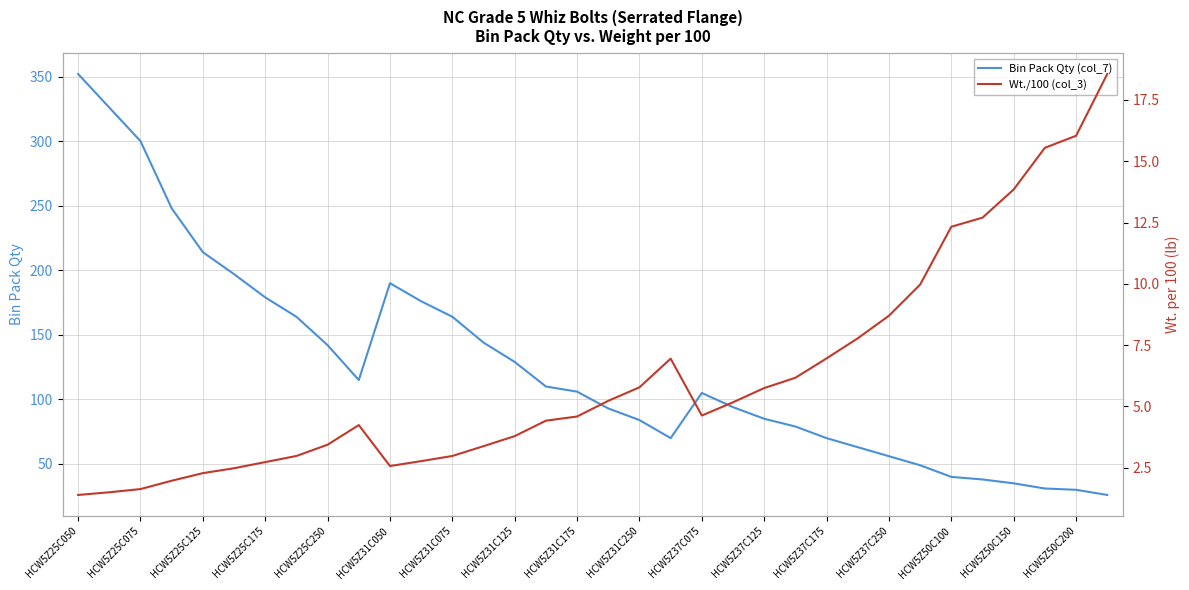

At which category is the sum across all series the highest?

HCW5Z25C050